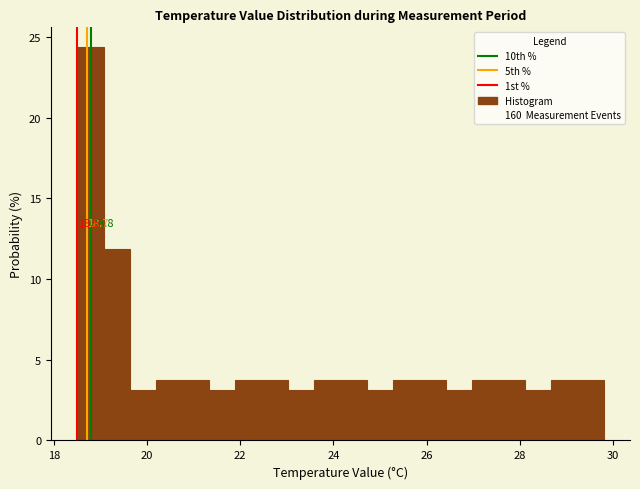

Read against the x-axis, roughly where is the centre of the tallest bar?

18.8